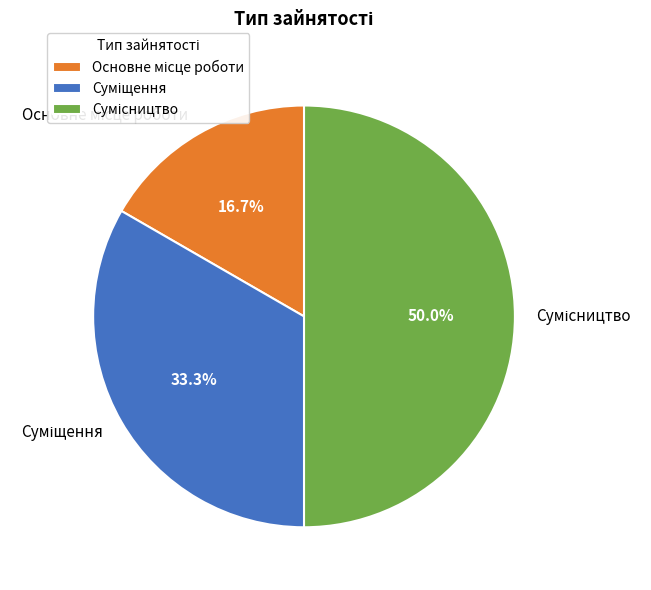

Rank the categories by value from lowest to highest.

Основне місце роботи, Суміщення, Сумісництво